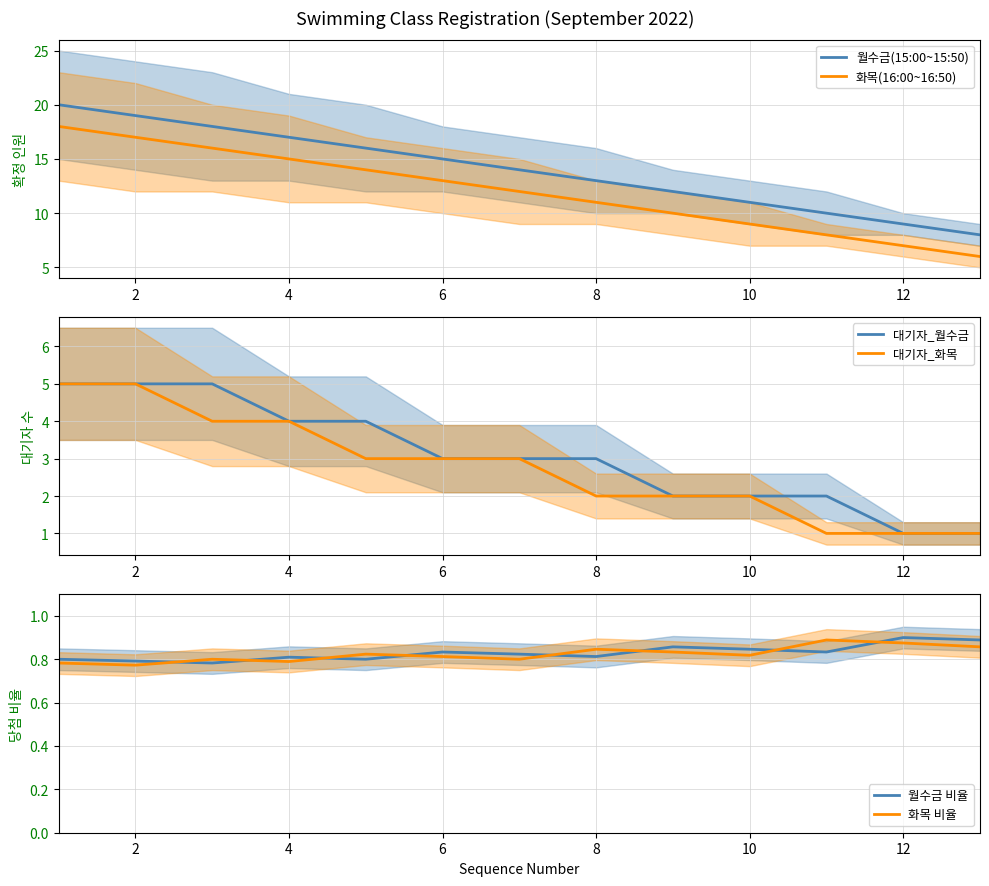

At how many categories does at least one series exceed 12?

8